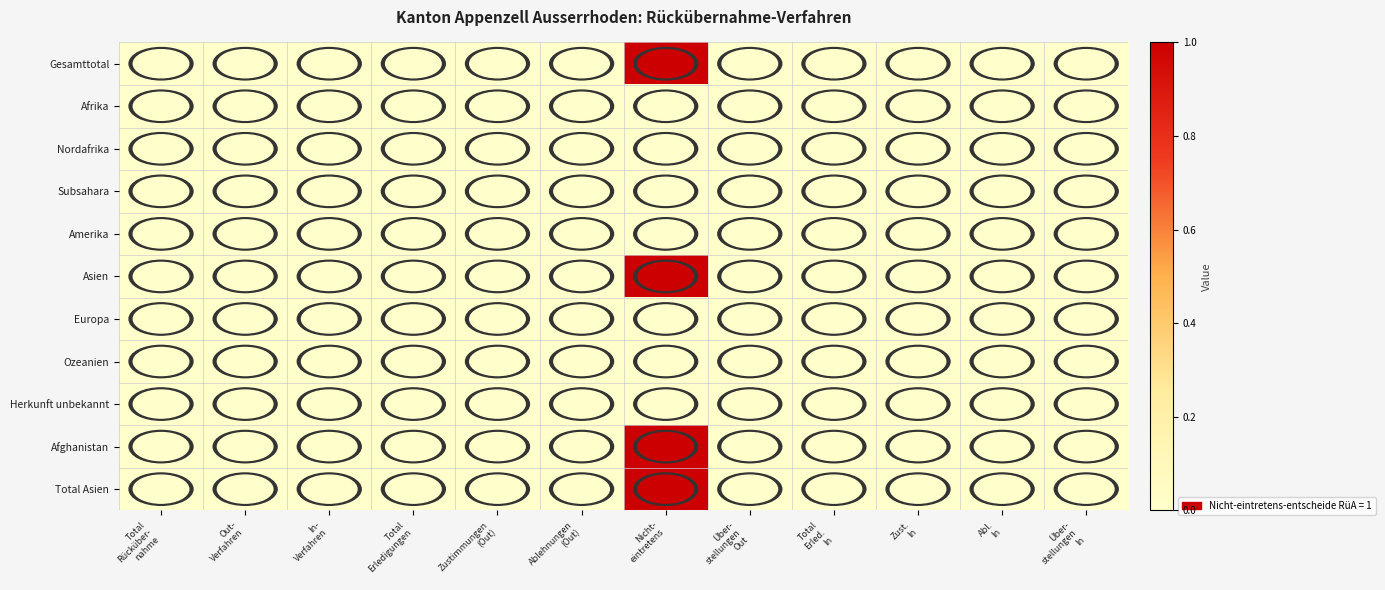

Which label corresponds to the smallest value in the chart?

Total
Rücküber-
nahme